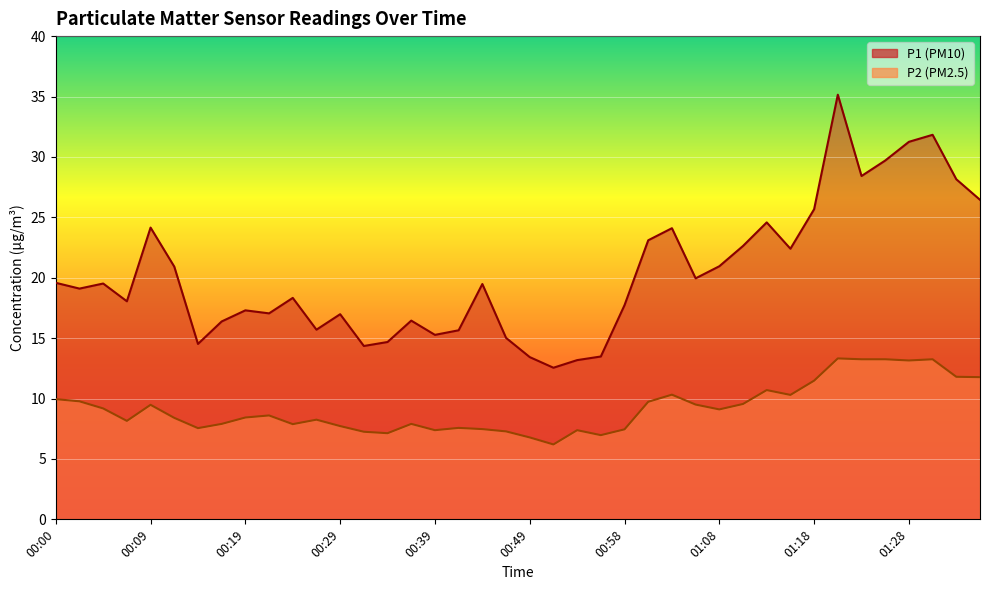

What is the spread (max minus min) of values at 00:26?

7.4